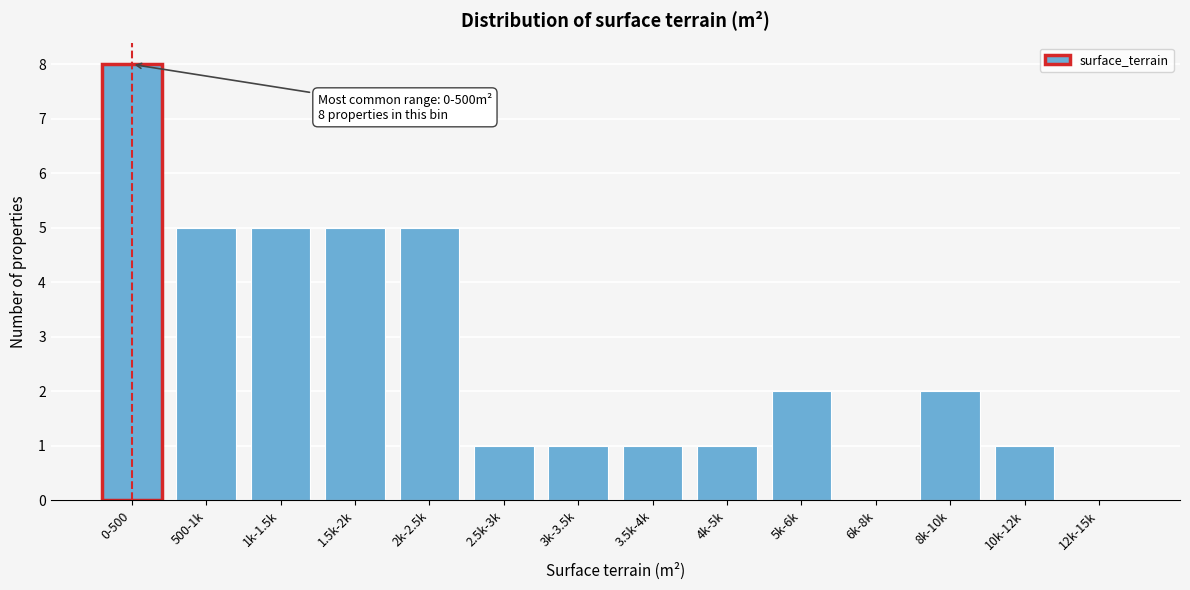

Reading left to right, what are all the values shown in this chart?

0-500=8	500-1k=5	1k-1.5k=5	1.5k-2k=5	2k-2.5k=5	2.5k-3k=1	3k-3.5k=1	3.5k-4k=1	4k-5k=1	5k-6k=2	6k-8k=0	8k-10k=2	10k-12k=1	12k-15k=0